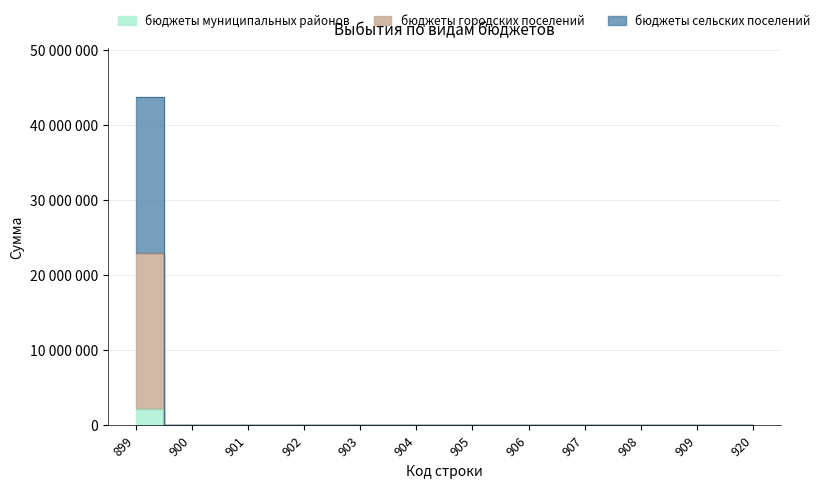

True or false: ИТОГО and бюджеты муниципальных районов cross at least once.

False